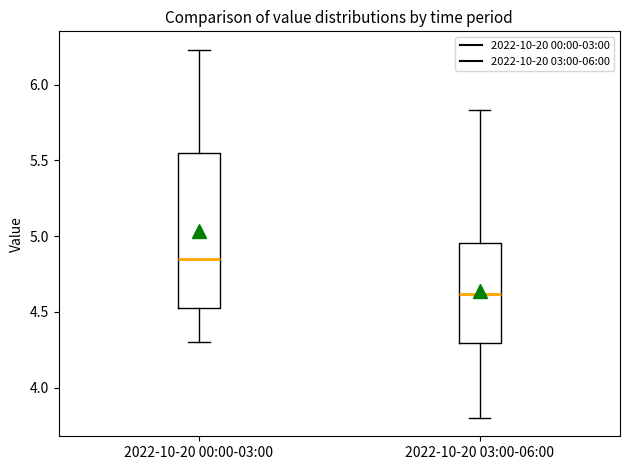

Where does the median line of the box for 2022-10-20 03:00-06:00 sit on the y-axis? The values are not printed on the chart, so give them approximately, as read against the axis.

4.60